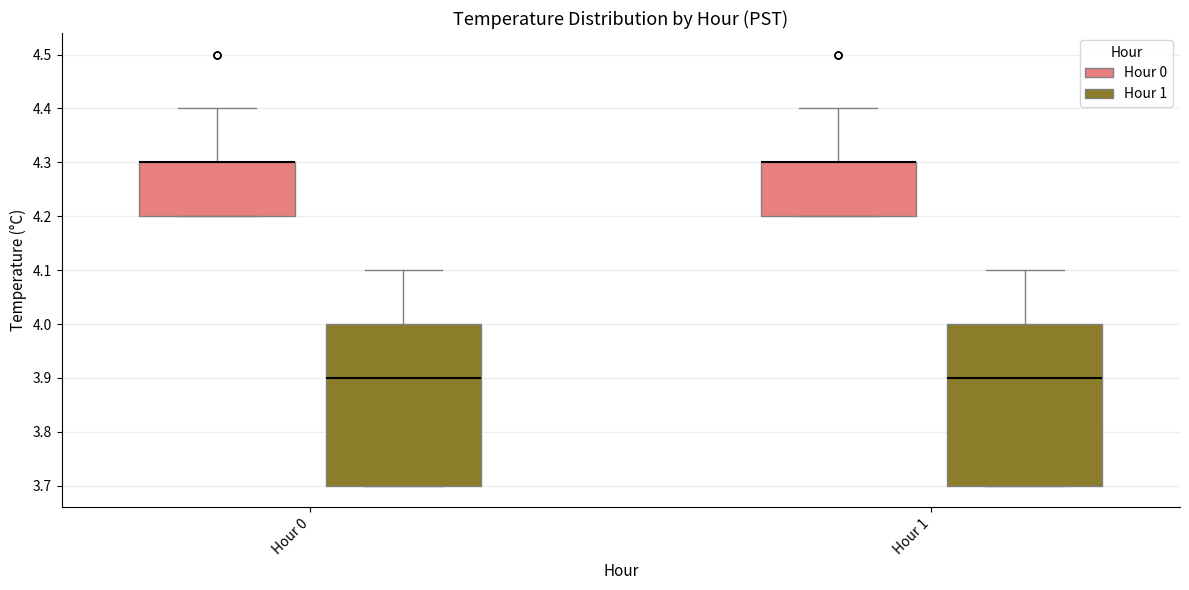

Reading left to right, transcribe this box plot: for each box, give where its median line is, the range the box spans, and where its two whiskers end, as read against the y-axis. The values are not printed on the chart, so give them approximately, as read against the axis.

Hour 0 (Hour 0): median 4.3 (drawn on the box's upper edge), box 4.2 to 4.3, whiskers 4.2 to 4.4
Hour 0 (Hour 1): median 3.9, box 3.7 to 4.0, whiskers 3.7 to 4.1
Hour 1 (Hour 0): median 4.3 (drawn on the box's upper edge), box 4.2 to 4.3, whiskers 4.2 to 4.4
Hour 1 (Hour 1): median 3.9, box 3.7 to 4.0, whiskers 3.7 to 4.1